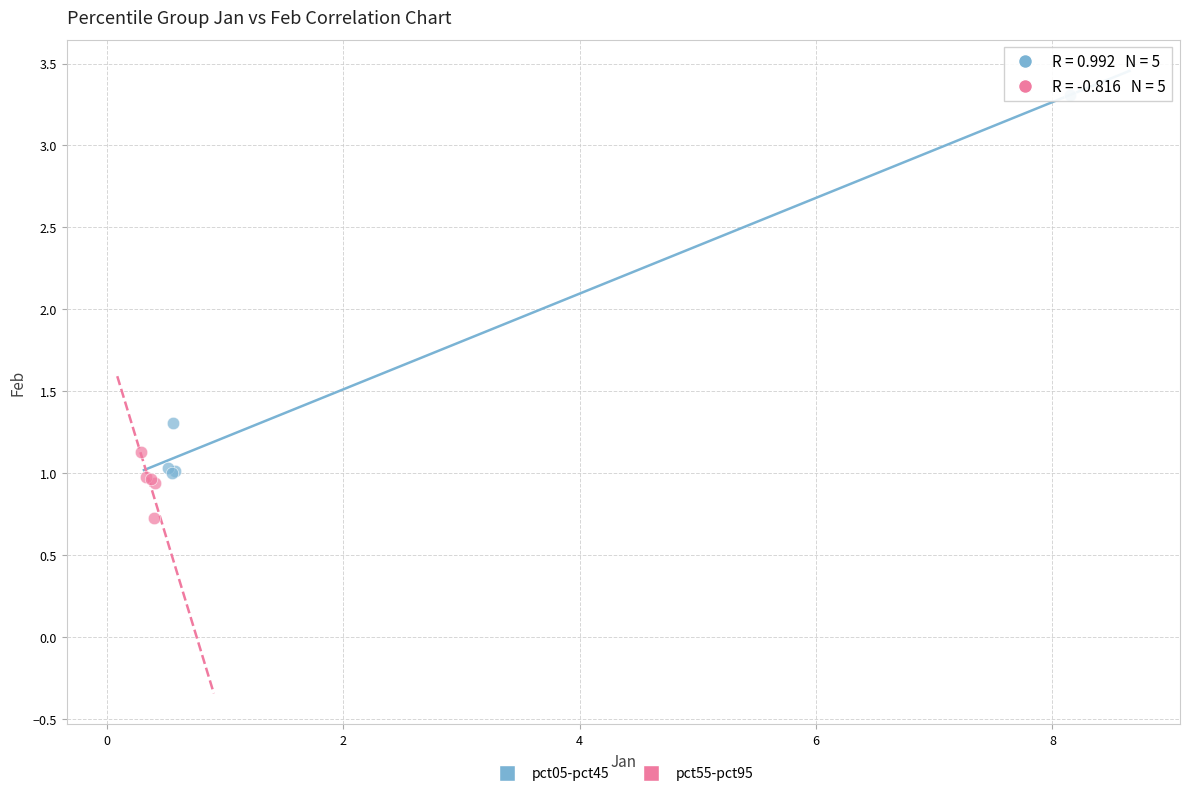

Which series reaches the minimum Y coordinate?

pct55-pct95